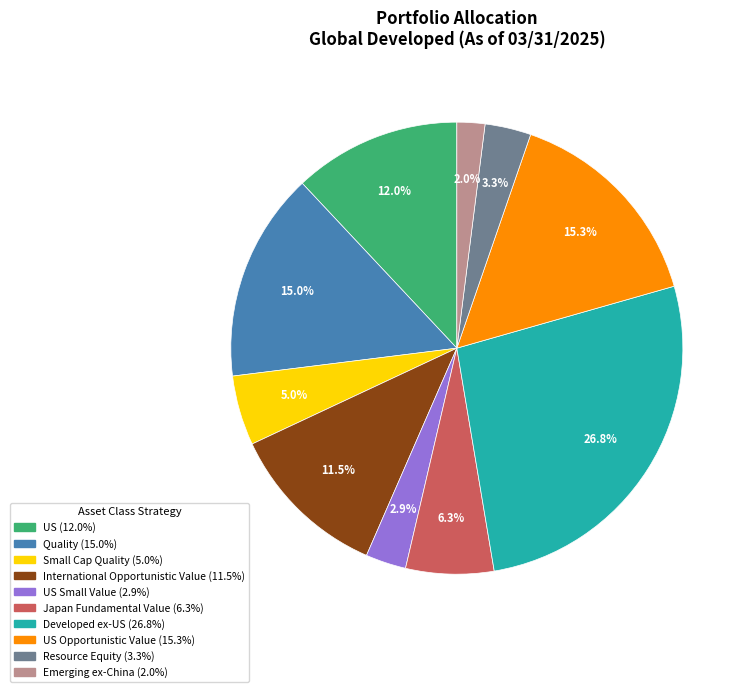

Is there a majority slice in this chart?

No